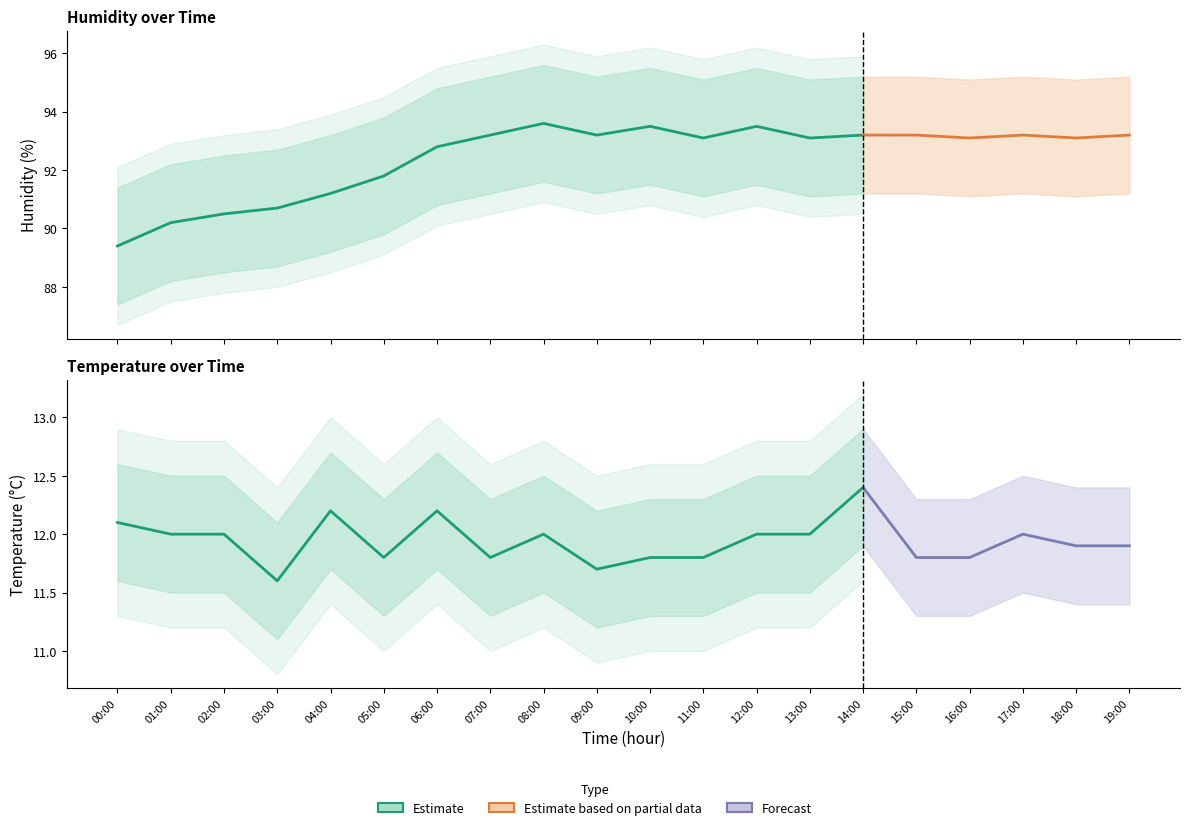

What is the sum of all humidity_lower values?

1808.8